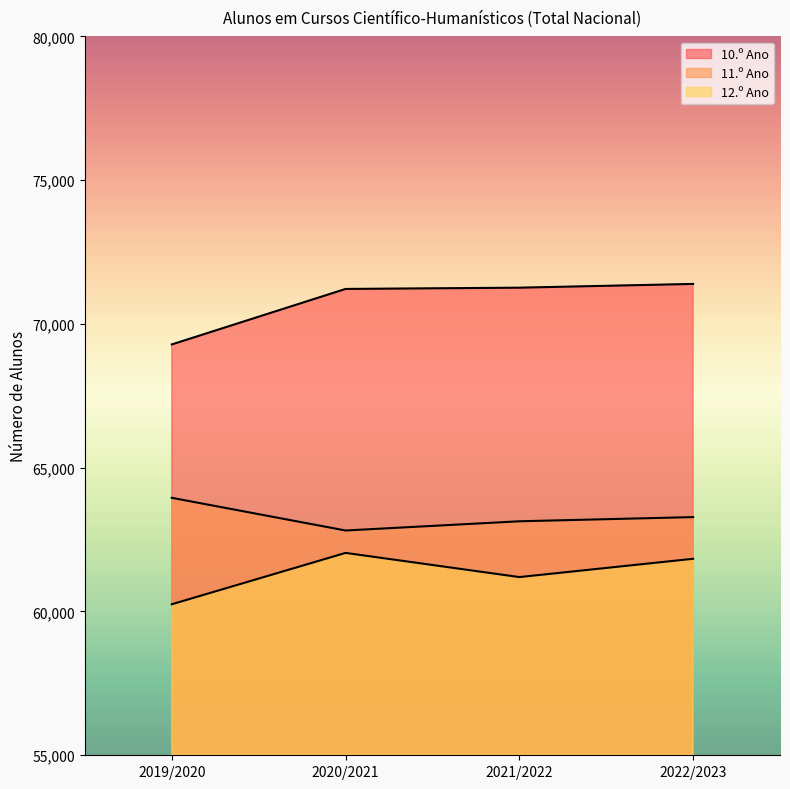

What is the difference between the maximum and minimum values in the 12.º Ano series?

1786